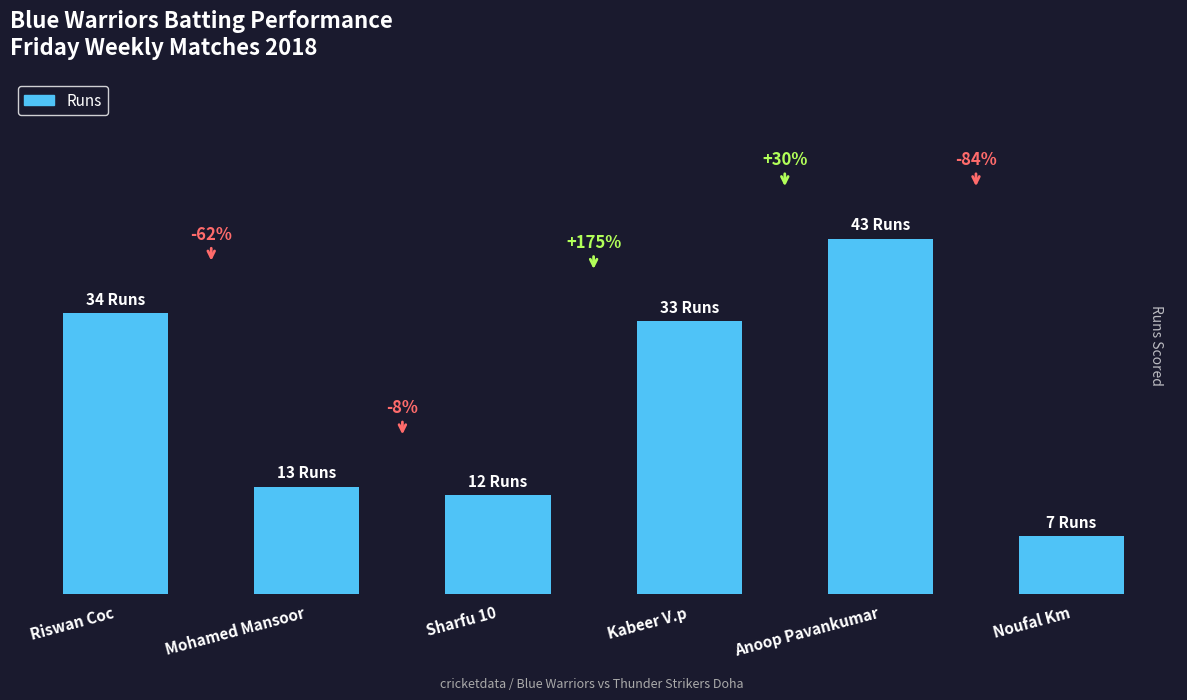

What is the label of the 4th bar from the left?

Kabeer V.p